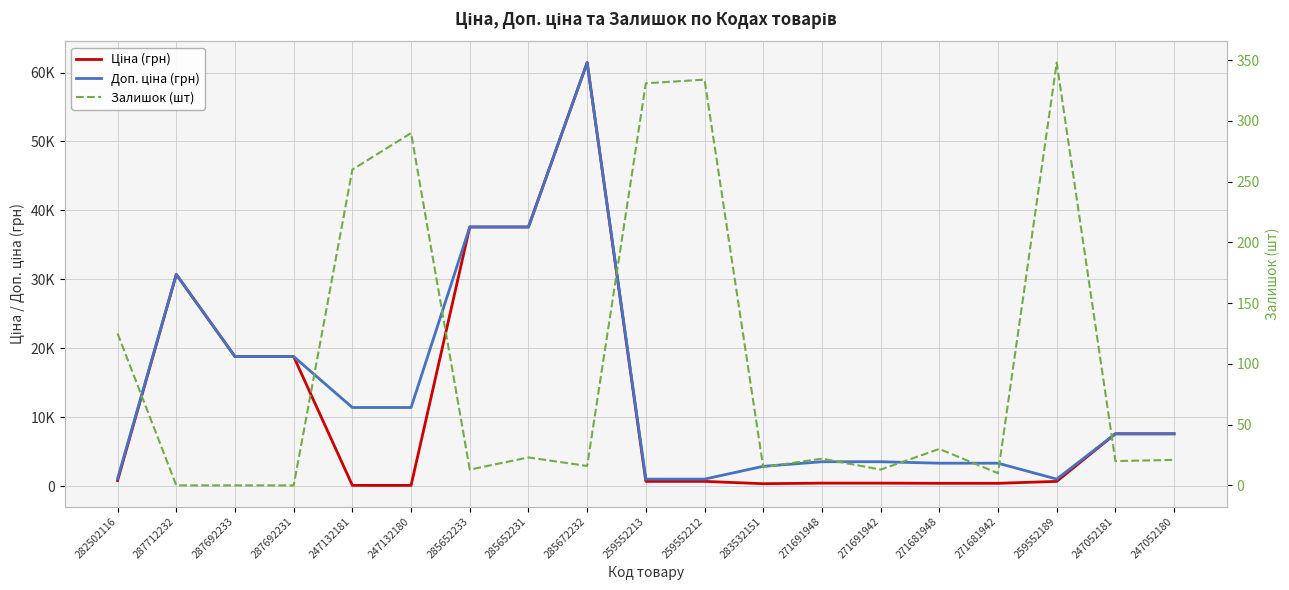

At which label does Залишок (шт) reach its peak?

259552189